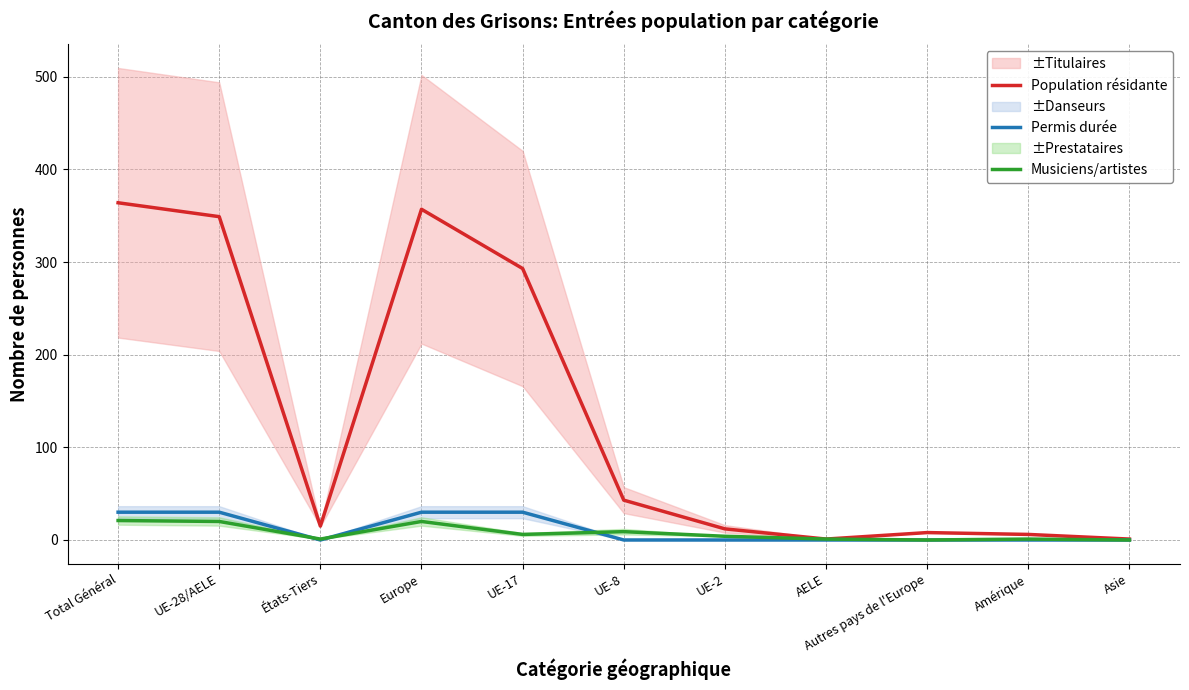

What is the spread (max minus min) of values at UE-28/AELE?

329